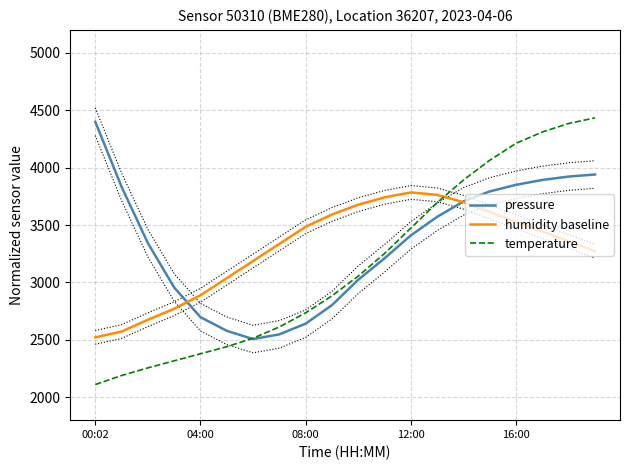

The humidity baseline series shows 3677.3 at 10. True or false?

True